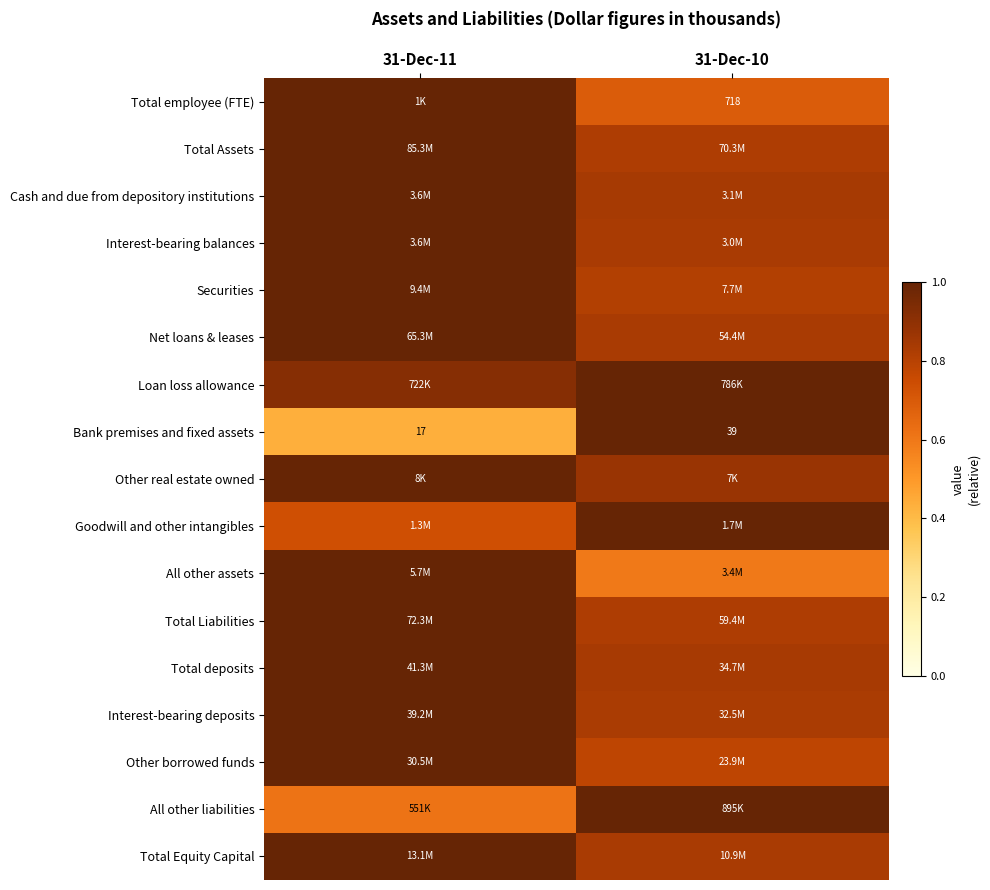

What is the total value across all series at 31-Dec-11?

15.7